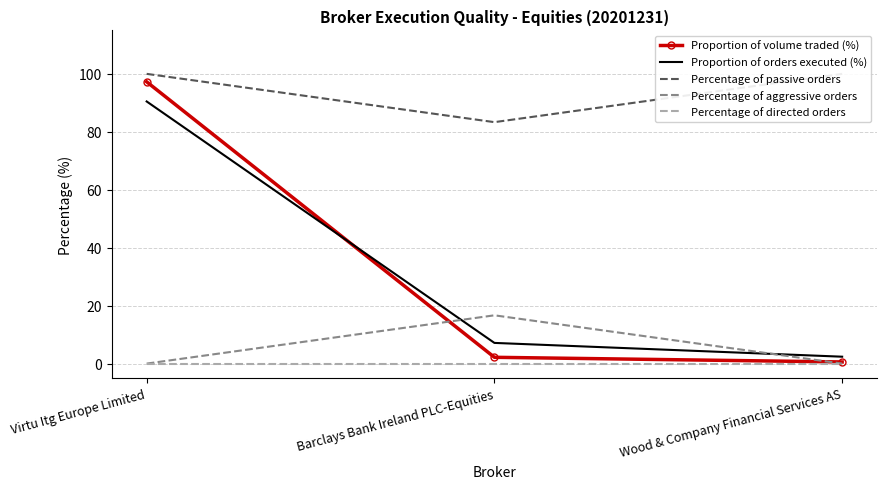

Is it true that Proportion of orders executed (%) equals 90.5 at Virtu Itg Europe Limited?

True